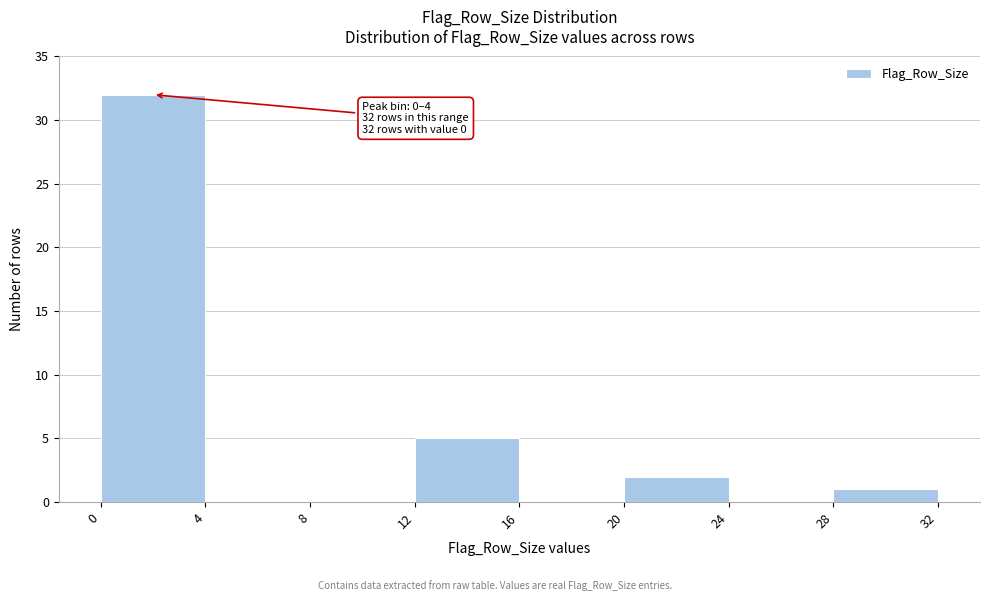

Over which range of the x-axis is the bar tallest?

0 to 4